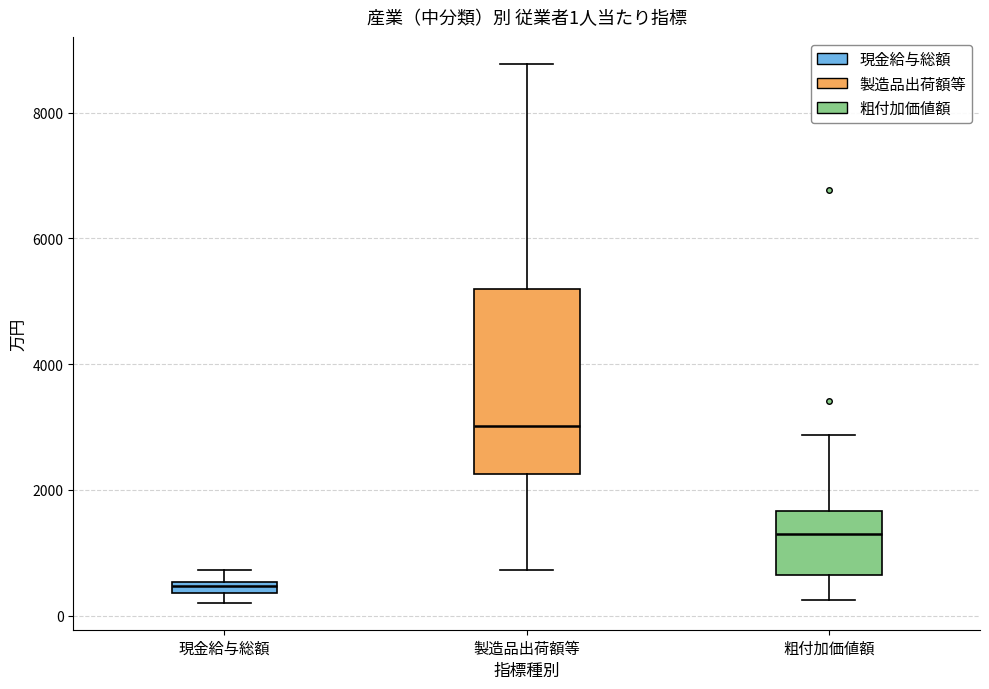

Which box has the highest median line?

製造品出荷額等